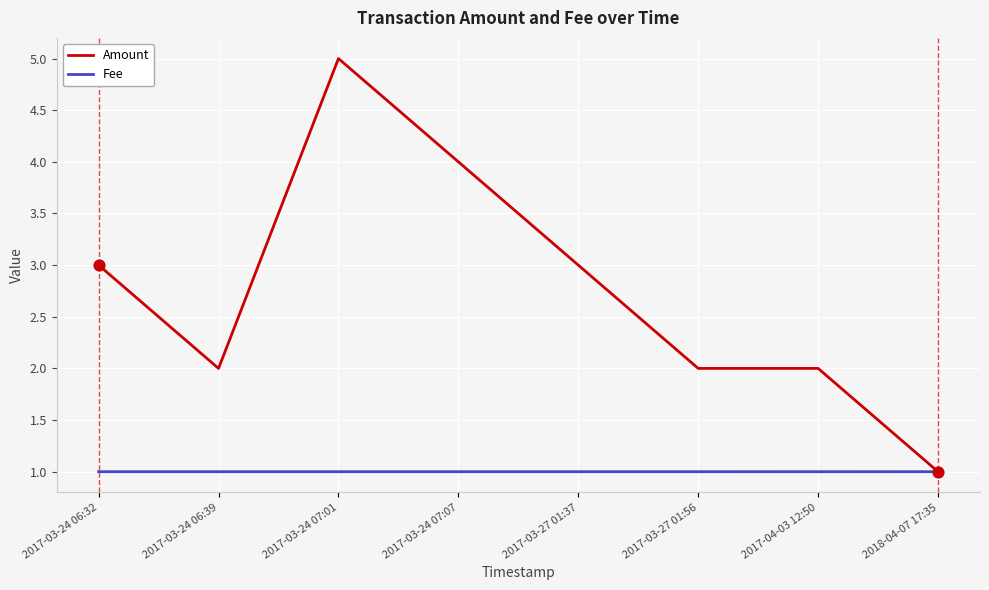

Is the value of Fee at 2017-03-24 07:07 greater than the value of Amount at 2017-03-27 01:56?

No